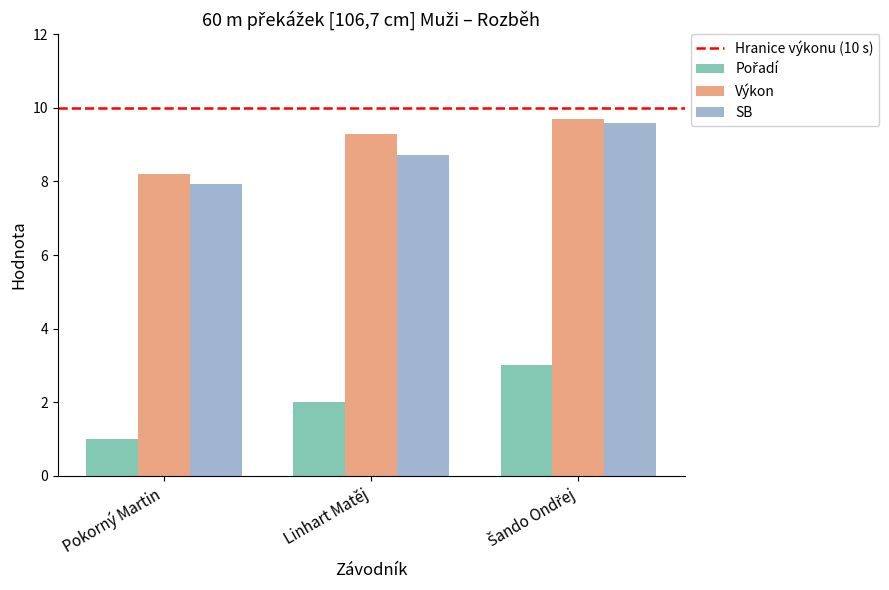

The Výkon series shows 8.2 at Pokorný Martin. True or false?

True